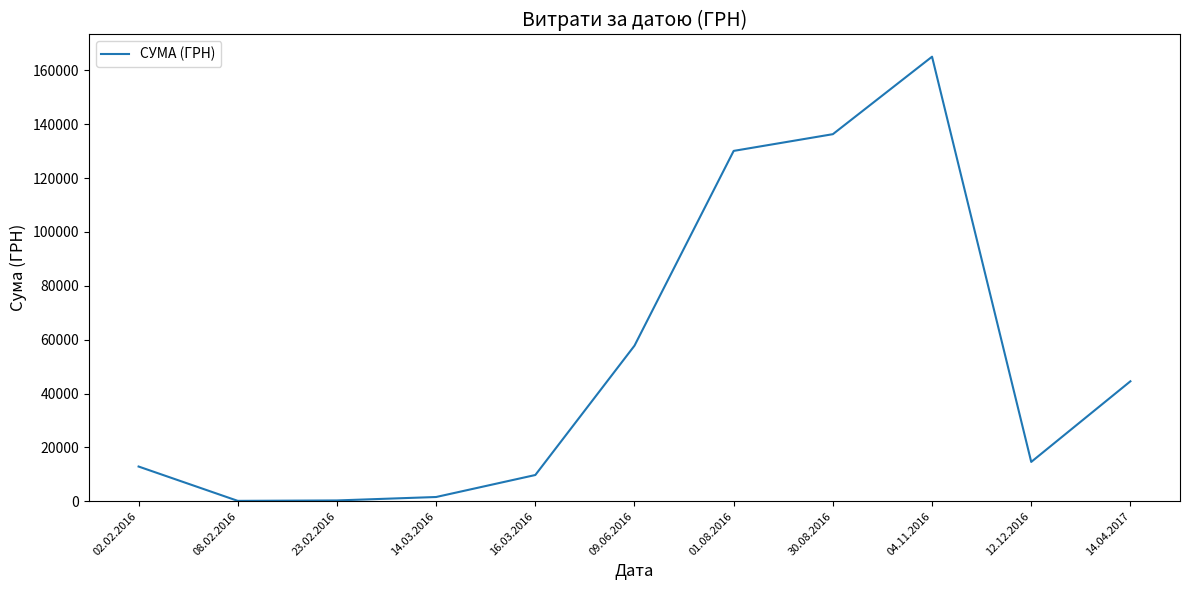

What is the maximum value shown in the chart?

165080.9